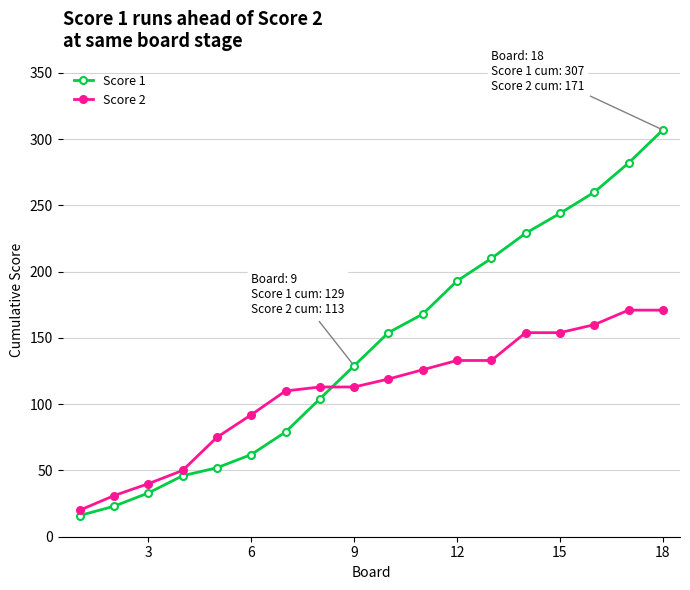

Does the chart have visible grid lines?

Yes